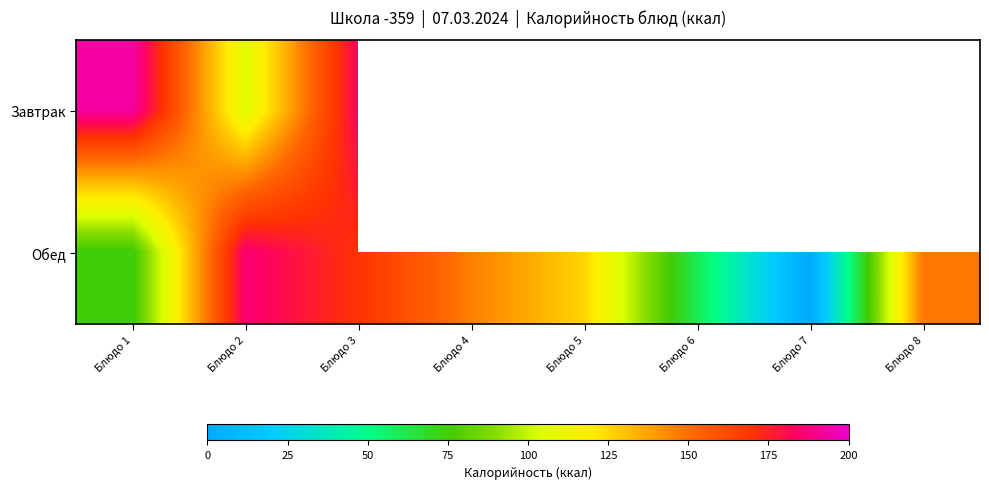

Is it true that Обед equals 169.9 at Блюдо 3?

True